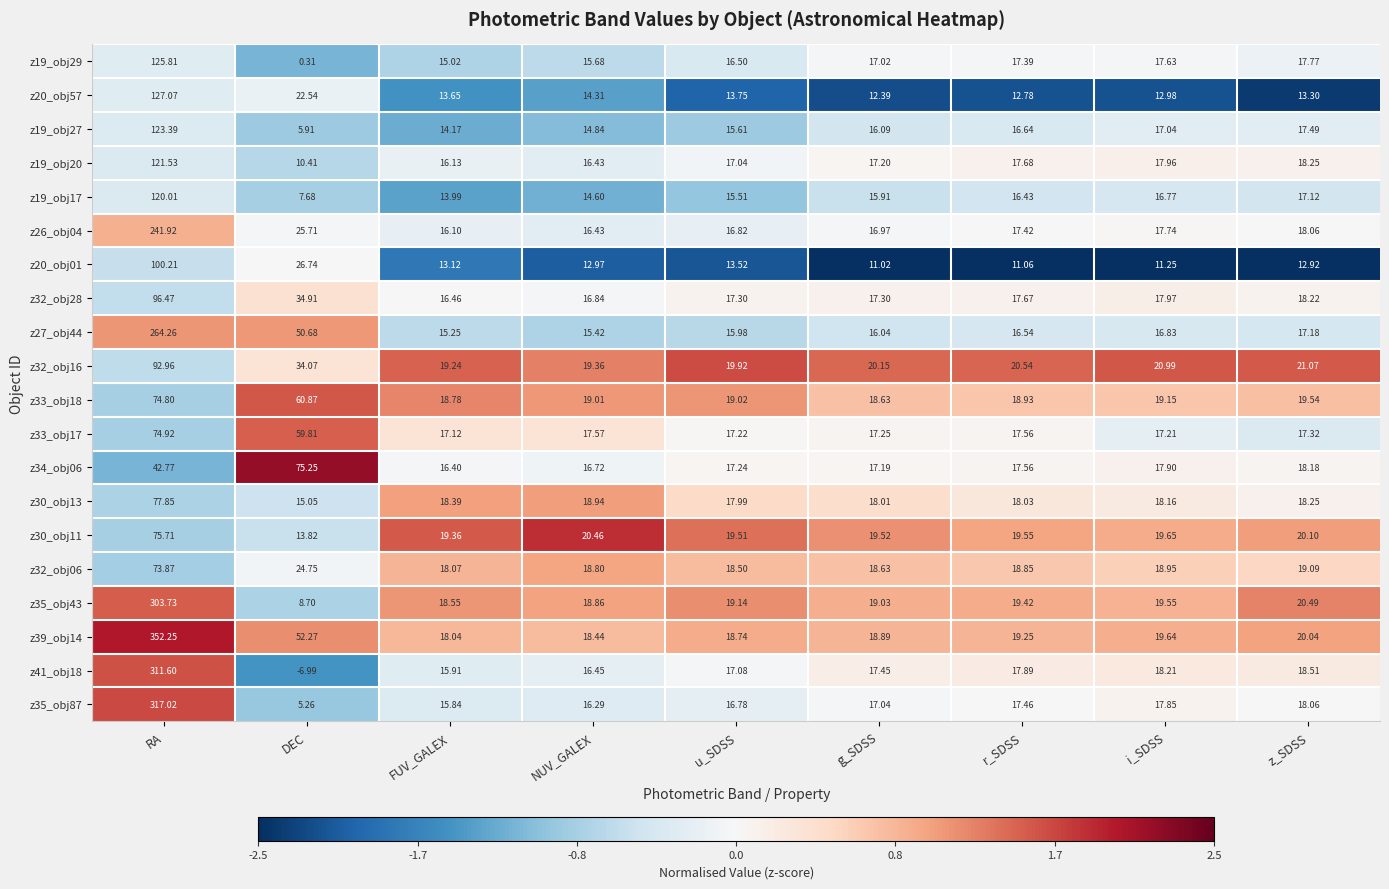

At which category is the sum across all series the highest?

RA